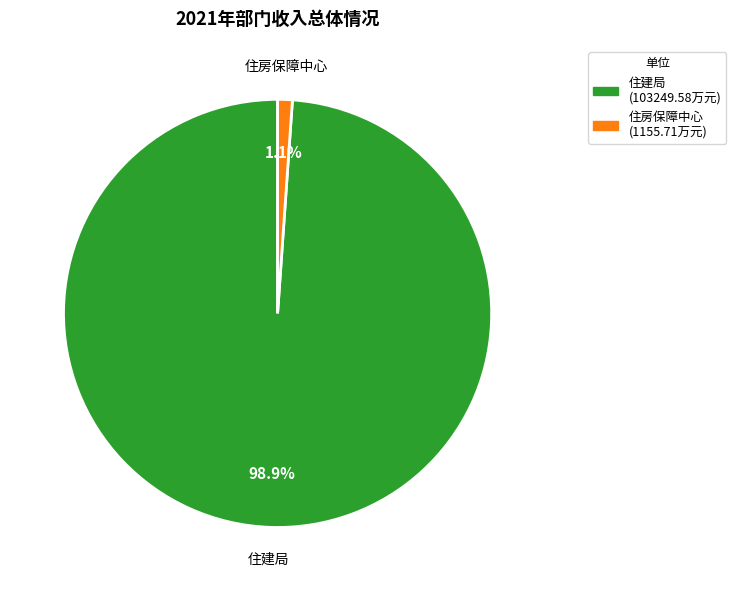

How many slices are in this pie chart?

2